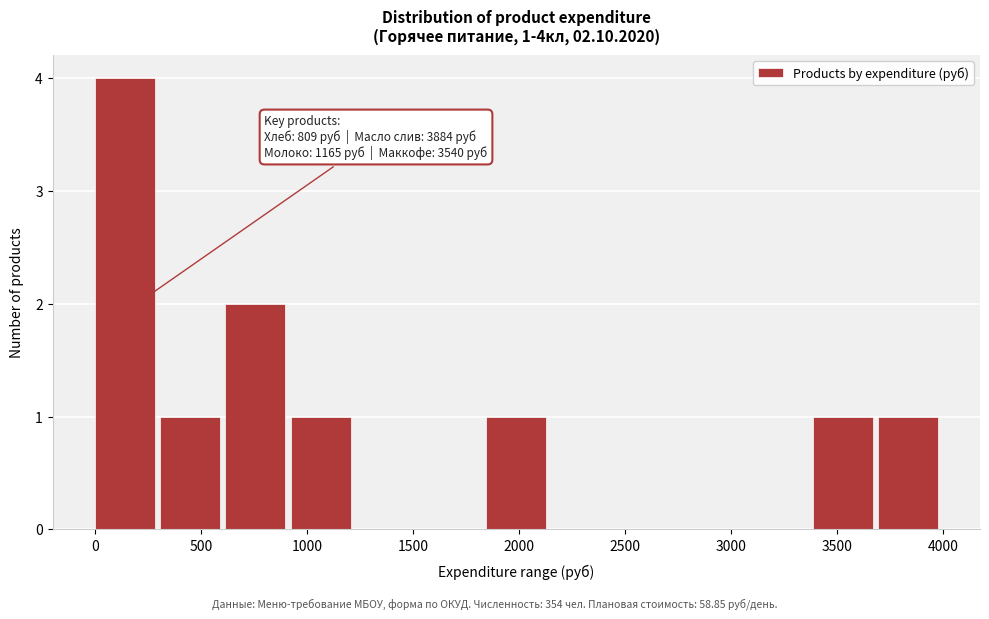

Over which range of the x-axis is the bar tallest?

0 to 300